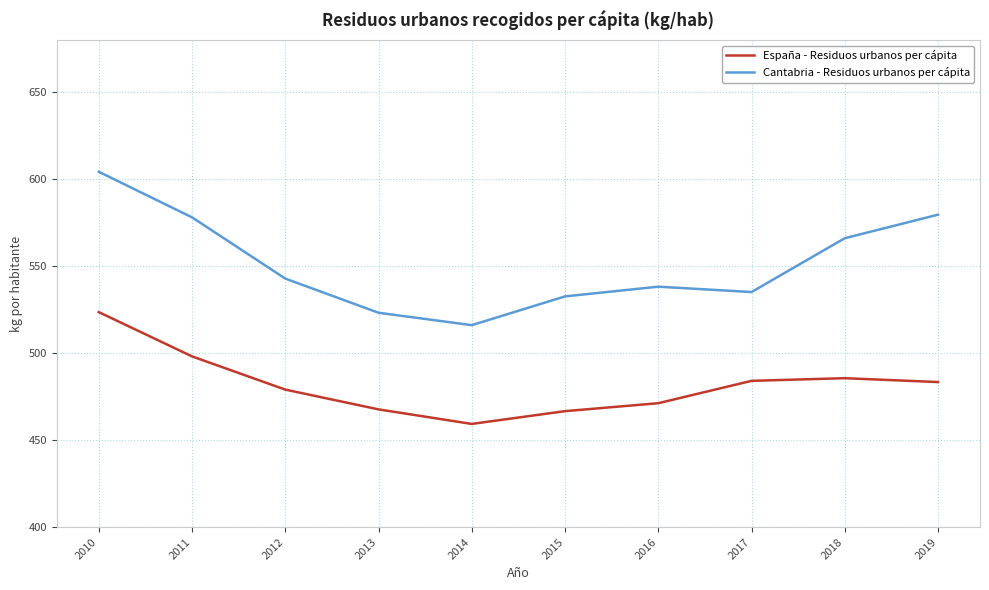

How many interior local peaks does the Cantabria - Residuos urbanos per cápita series have?

1